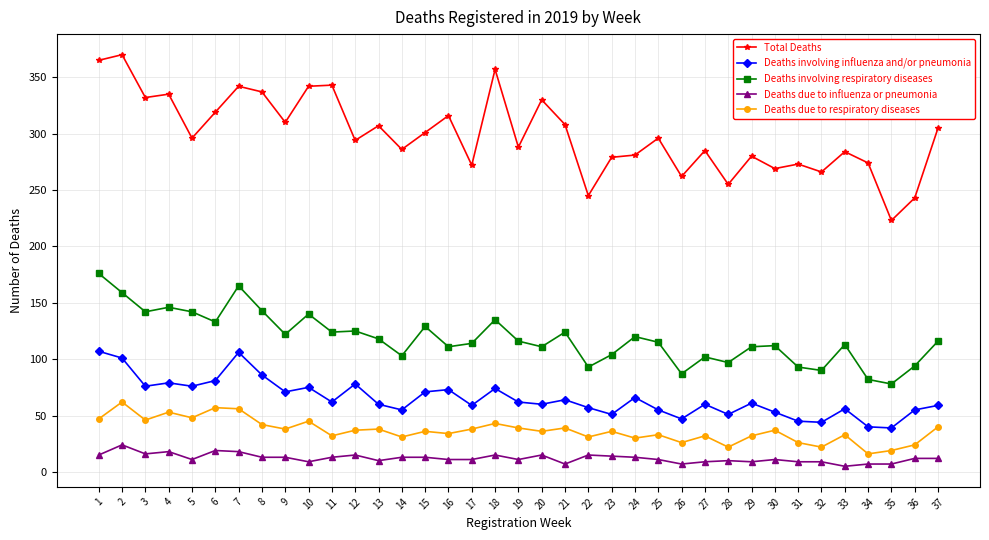

At 15, list the series in order from smallest to largest.

Deaths due to influenza or pneumonia, Deaths due to respiratory diseases, Deaths involving influenza and/or pneumonia, Deaths involving respiratory diseases, Total Deaths